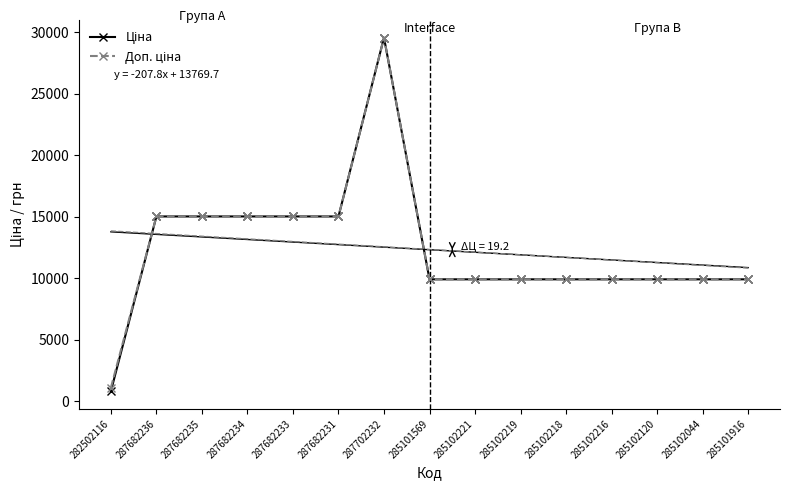

What is the sum of all Ціна values?

184725.9